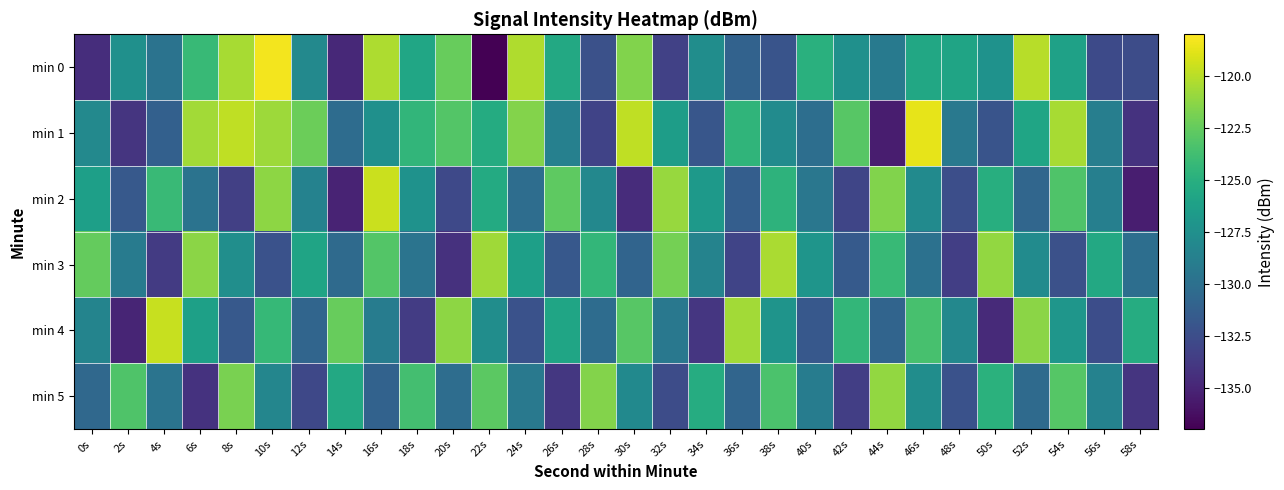

What is the maximum value shown in the chart?

-118.3